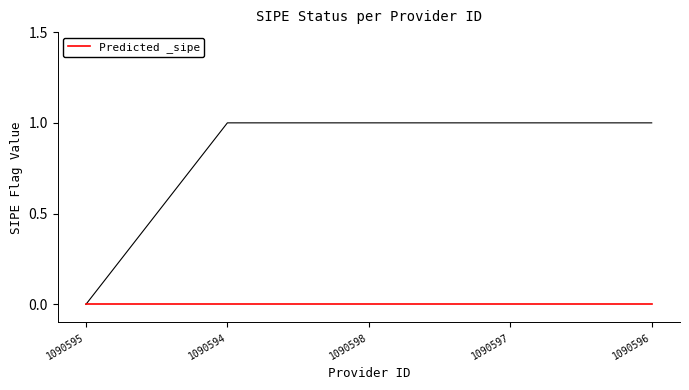

True or false: the data shows 1 at 1090594.

True